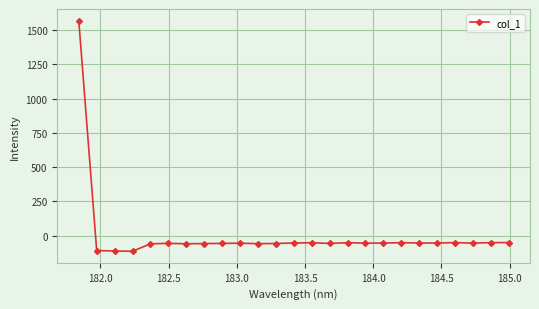

What is the difference between the maximum and second lowest values?

1681.2